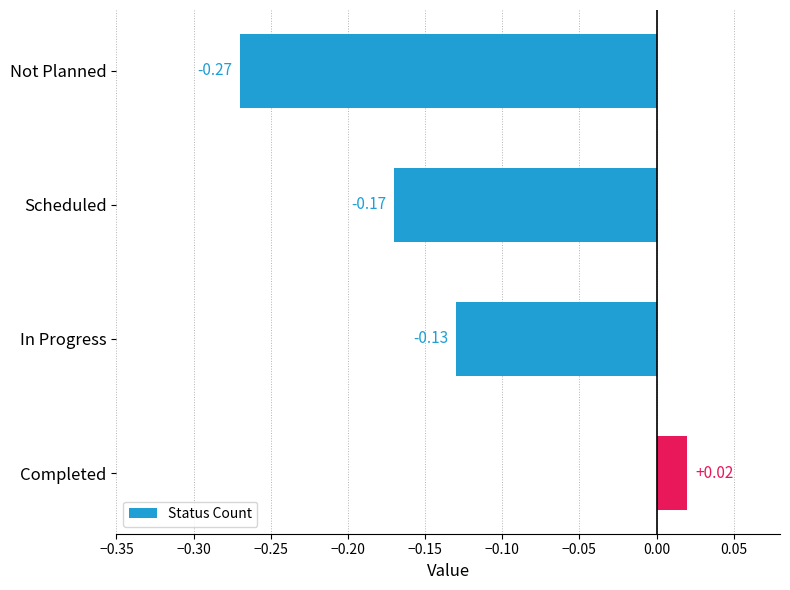

How many positive values are there?

1